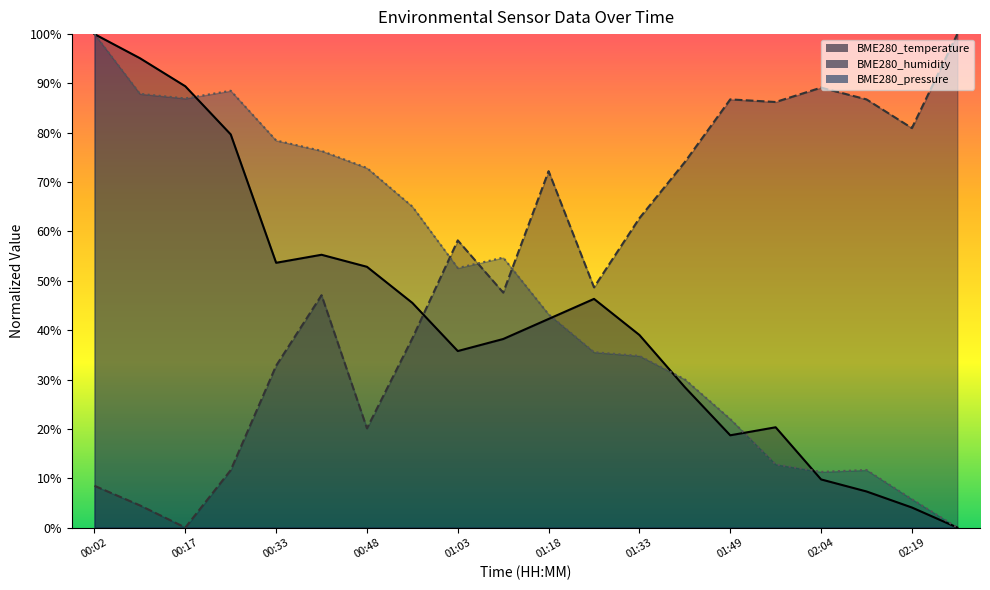

What is the spread (max minus min) of values at 00:48?

52.8